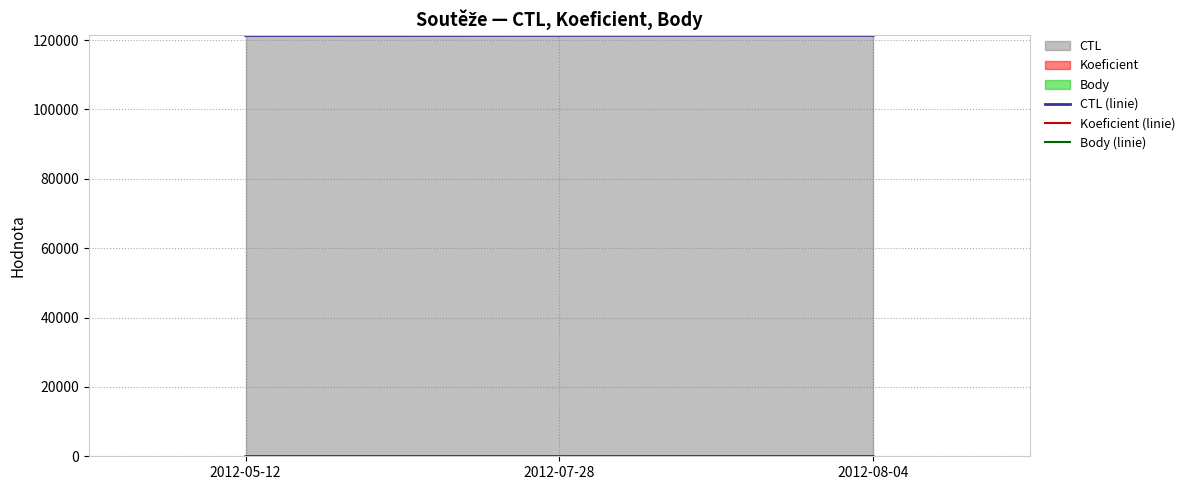

At how many categories does at least one series exceed 75954?

3